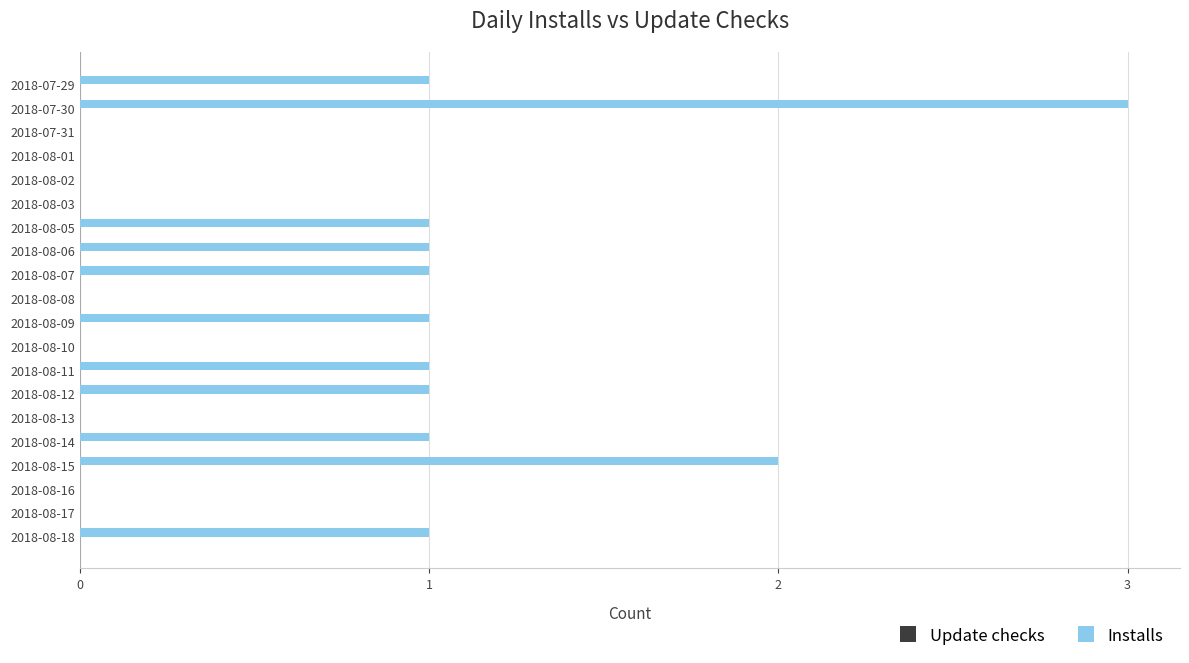

Reading bottom to top, extract all data points from this chart.

2018-08-18=1	2018-08-17=0	2018-08-16=0	2018-08-15=2	2018-08-14=1	2018-08-13=0	2018-08-12=1	2018-08-11=1	2018-08-10=0	2018-08-09=1	2018-08-08=0	2018-08-07=1	2018-08-06=1	2018-08-05=1	2018-08-03=0	2018-08-02=0	2018-08-01=0	2018-07-31=0	2018-07-30=3	2018-07-29=1